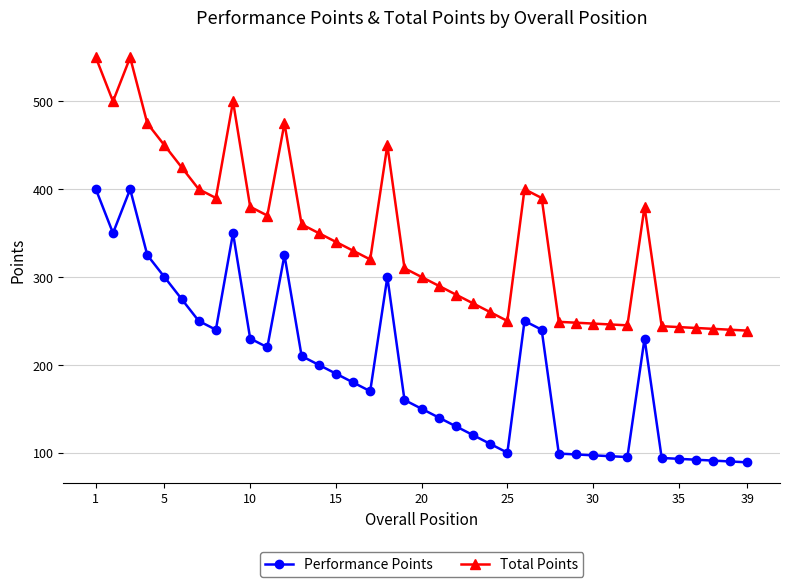

Which series has the largest total across all categories?

Total Points